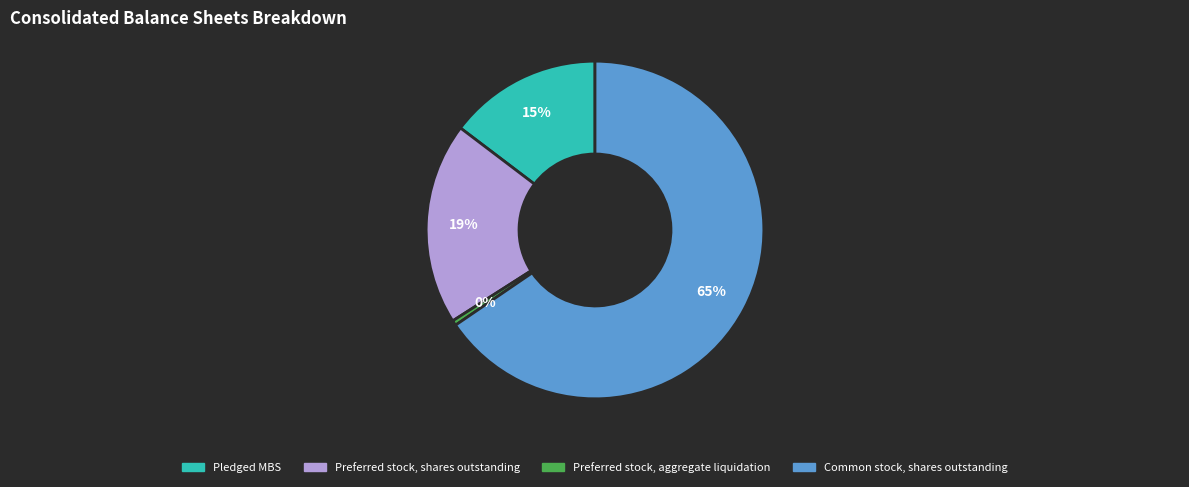

Combined, do Preferred stock, aggregate liquidation and Pledged MBS account for over 50%?

No